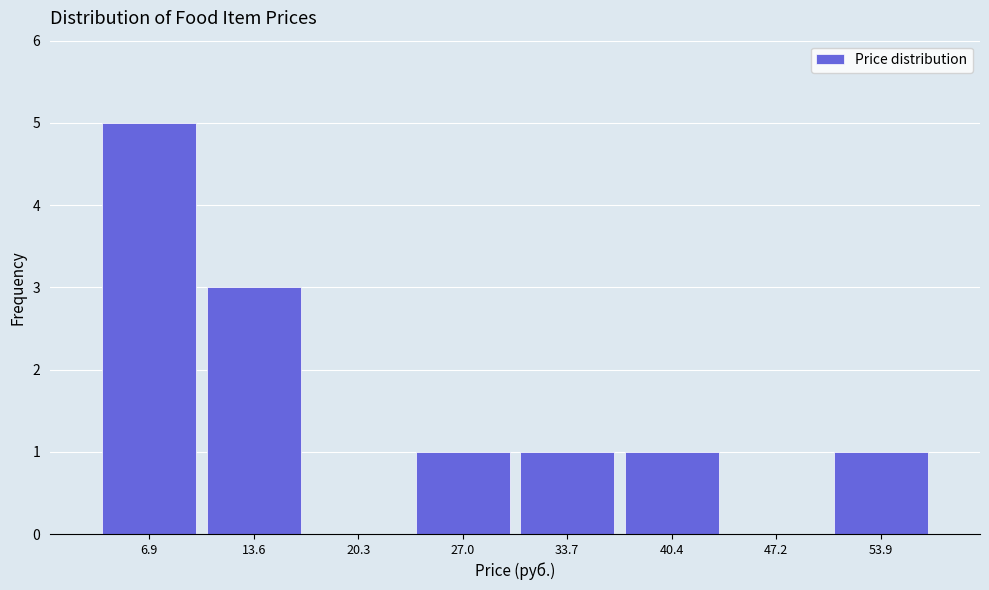

Reading left to right, transcribe this chart: for each bar, give the range it covers on the x-axis and its height. Neither the bar edges nor the heights are printed on the chart, so give them approximately, as read against the axes.

4 to 10: 5
10 to 17: 3
17 to 24: 0
24 to 30: 1
30 to 37: 1
37 to 44: 1
44 to 51: 0
51 to 57: 1